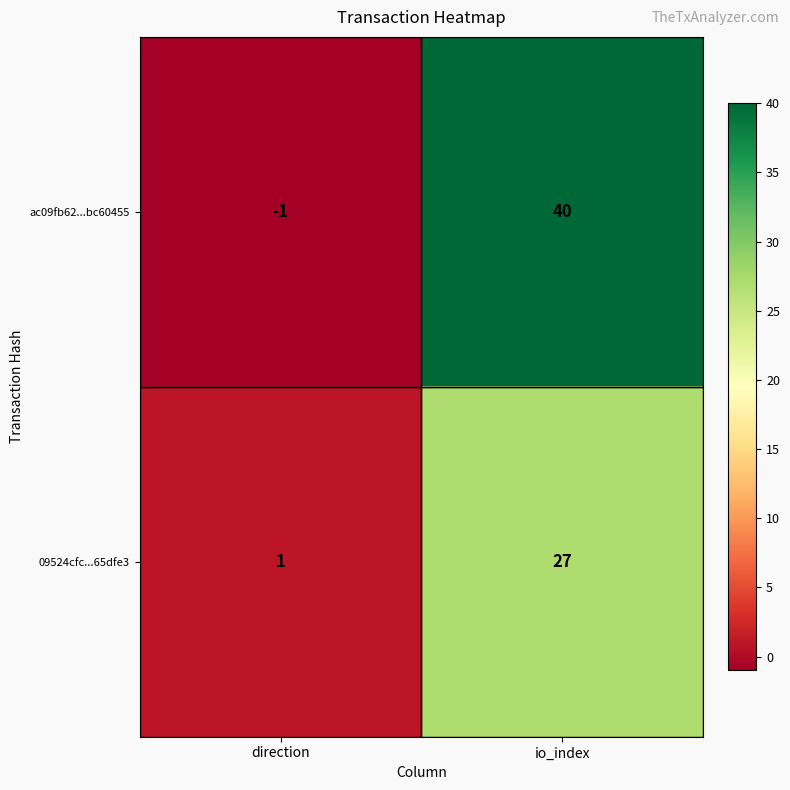

The value of 09524cfc...65dfe3 at direction is 1. True or false?

True